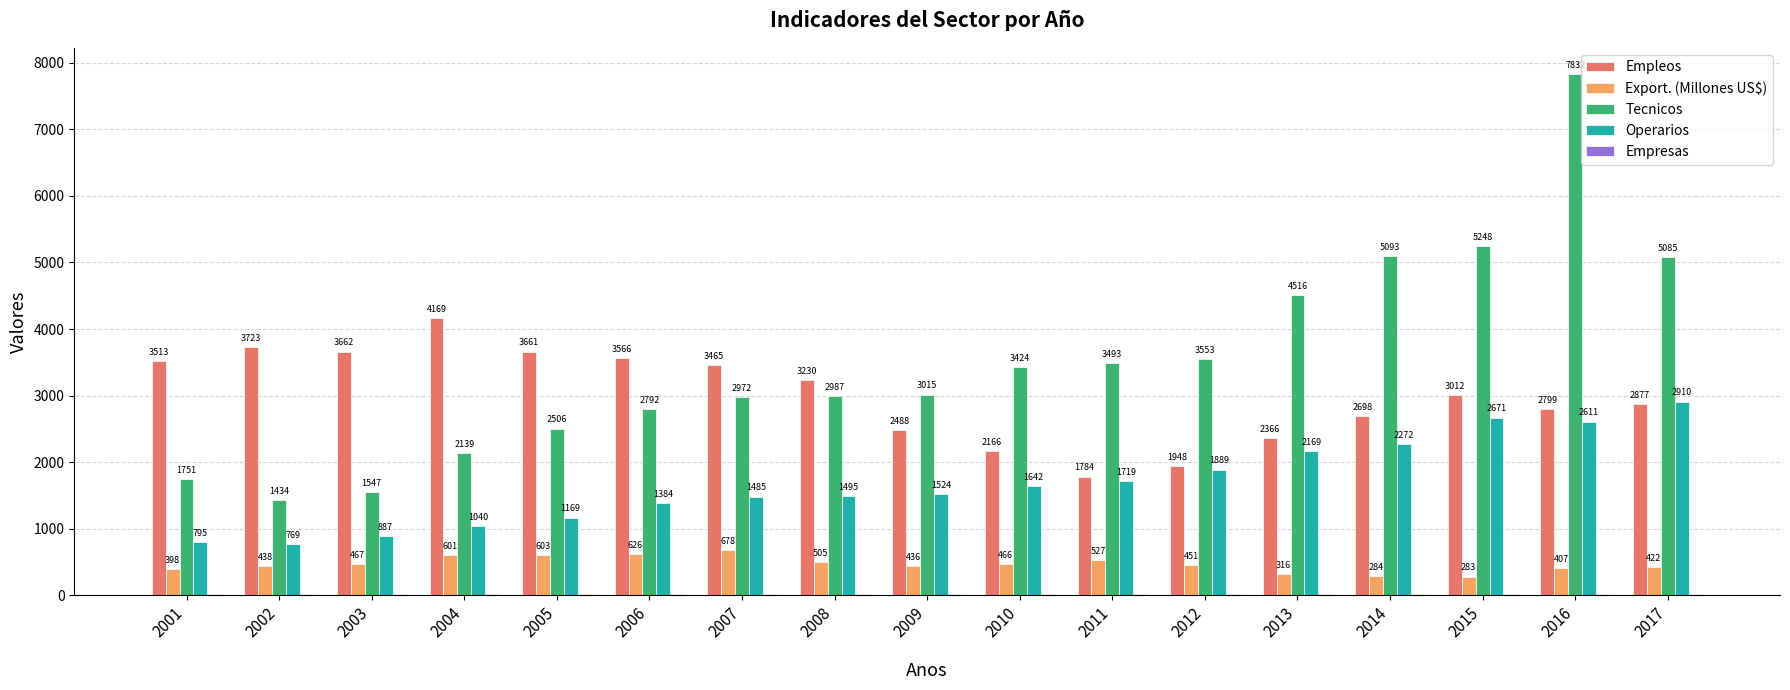

What is the approximate value of Empleos at 2012?

1948